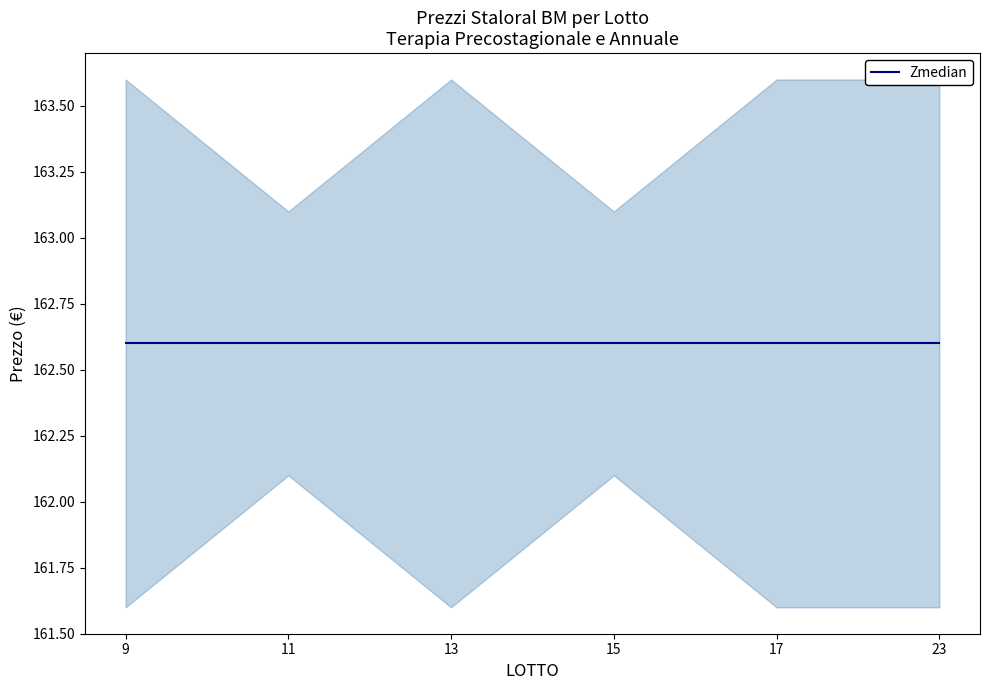

True or false: POSIZIONE IN GRADUATORIA and PREZZO UNITARIO PER TERAPIA ANNUALE intersect in this chart.

False